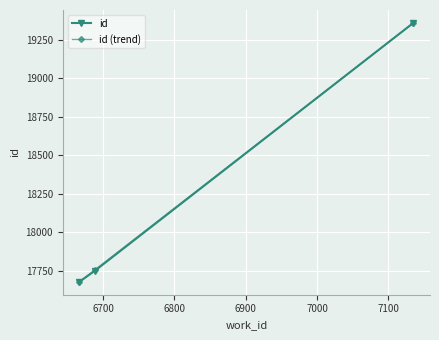

What is the greatest value displayed?

19361.0